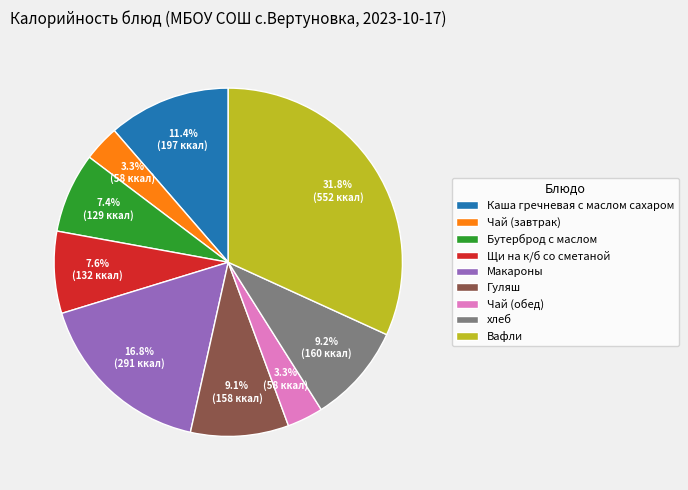

Does any single category account for the majority?

No